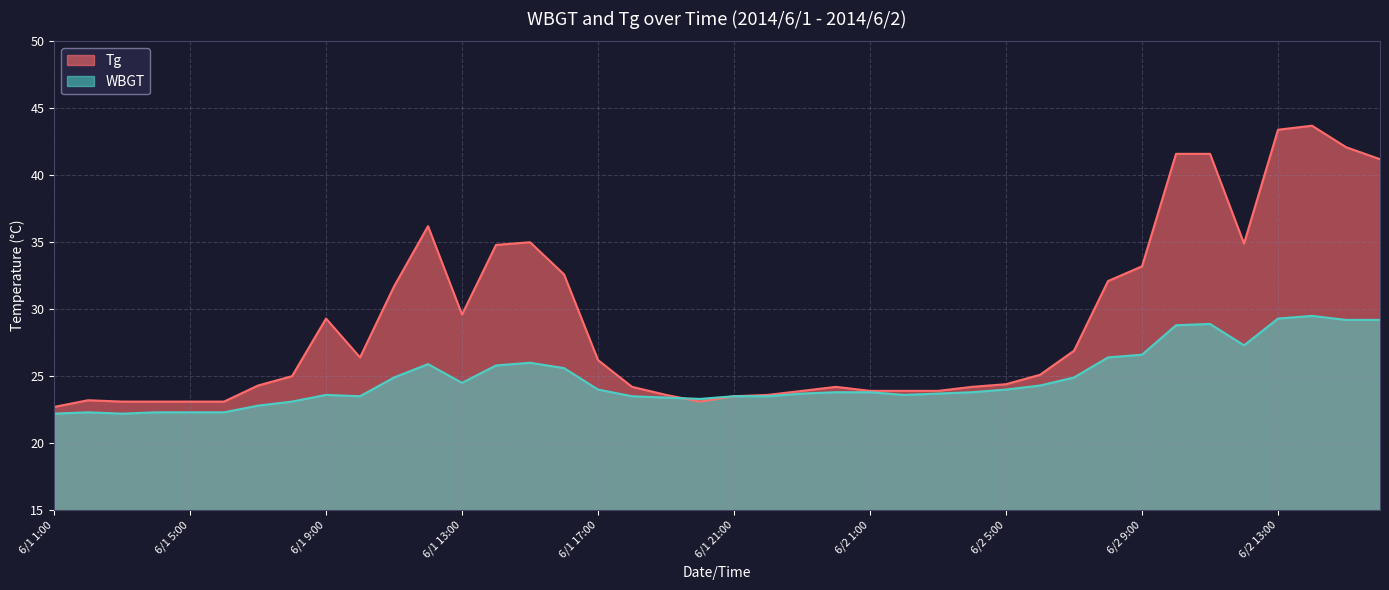

How many times do Tg and WBGT cross each other?

1